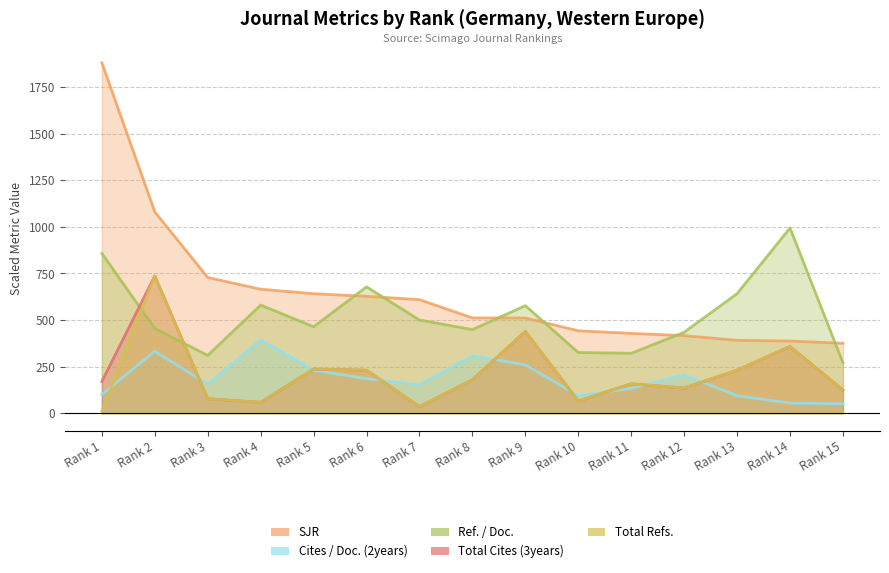

Which has a higher value, Rank 3 or Rank 10?

Rank 3